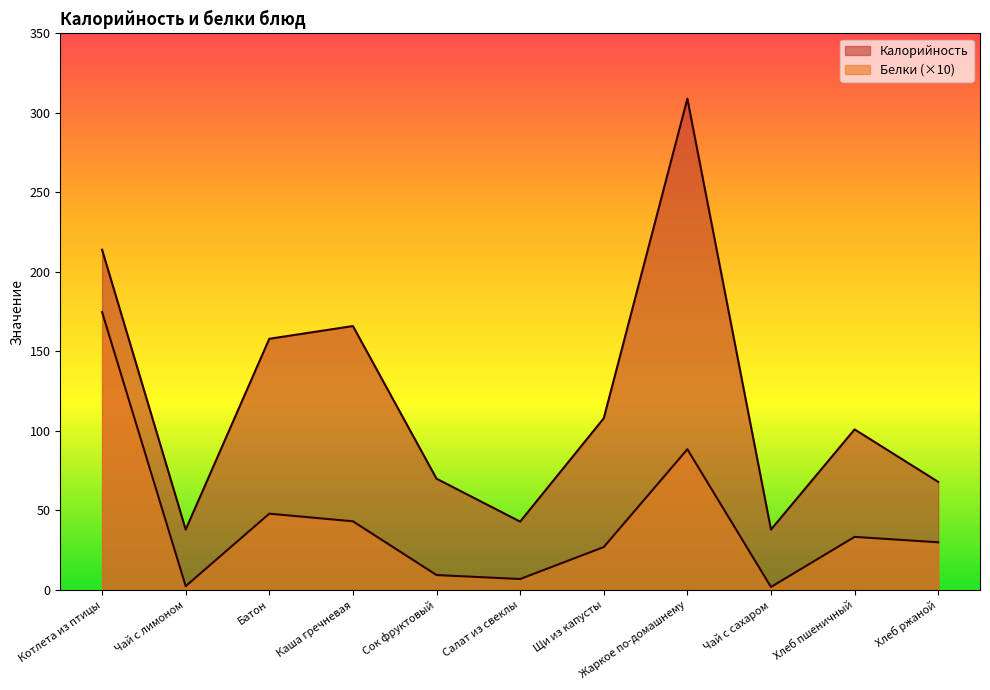

What is the spread (max minus min) of values at Чай с лимоном?

35.6